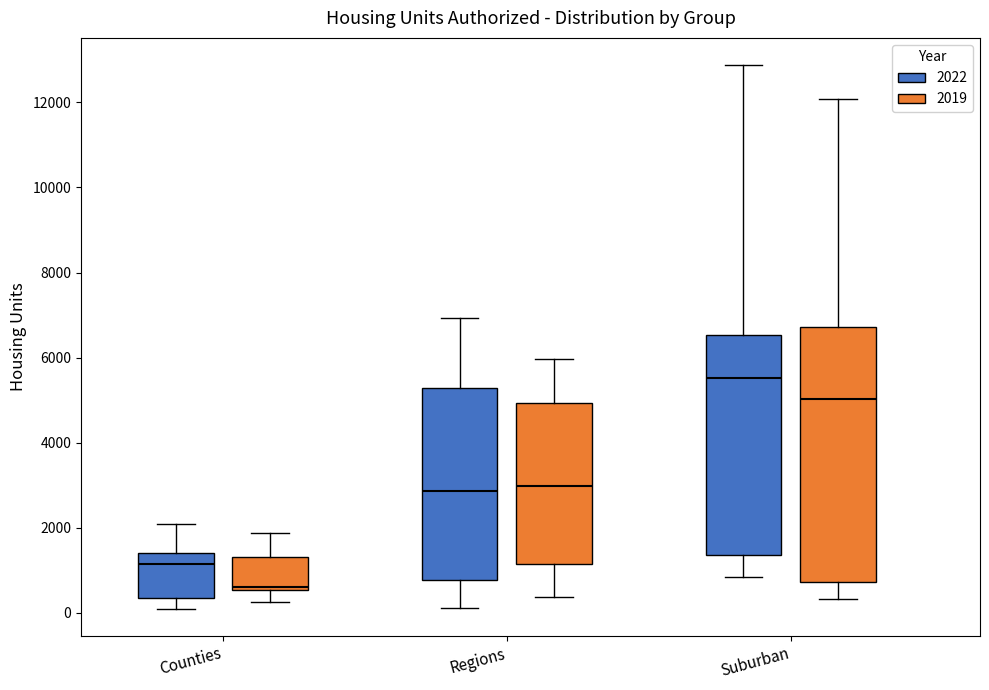

Where is the upper edge of the box for Counties (2022) on the y-axis? The values are not printed on the chart, so give them approximately, as read against the axis.

1400